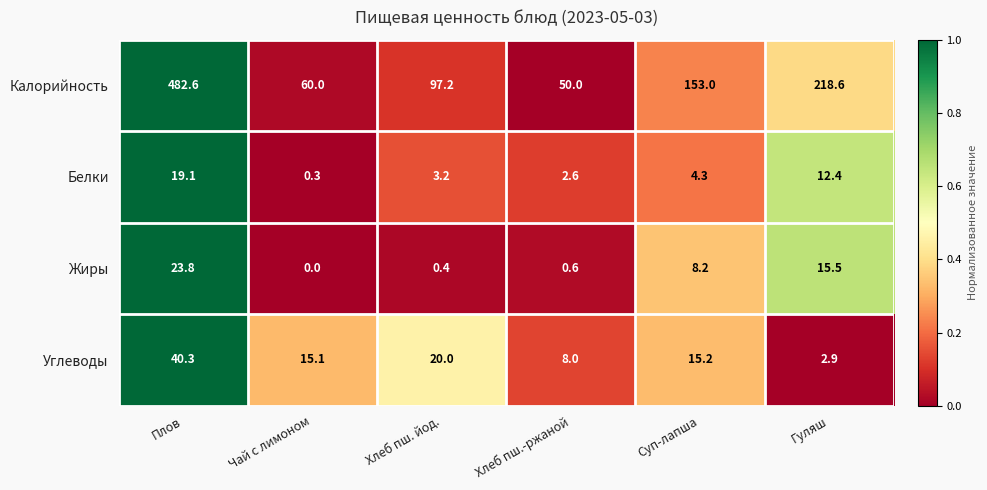

Reading left to right, what are all the values shown in this chart?

Калорийность: 482.6	60.0	97.2	50.0	153.0	218.6
Белки: 19.1	0.3	3.2	2.6	4.3	12.4
Жиры: 23.8	0.0	0.4	0.6	8.2	15.5
Углеводы: 40.3	15.1	20.0	8.0	15.2	2.9